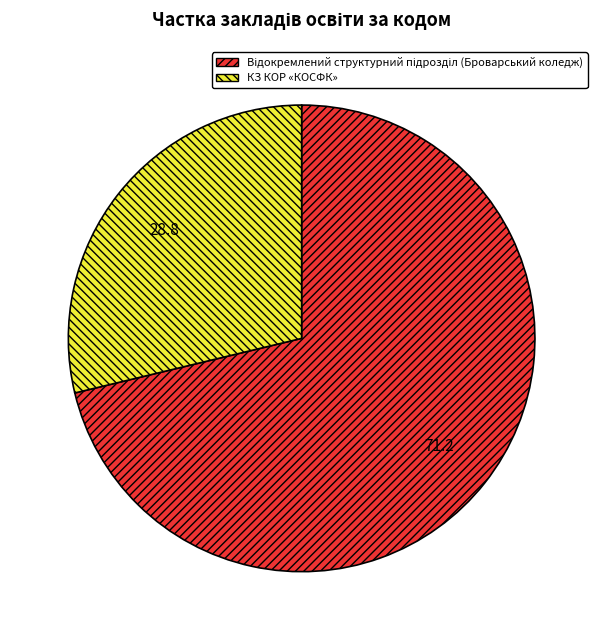

Which slice is the smallest?

КЗ КОР «КОСФК»